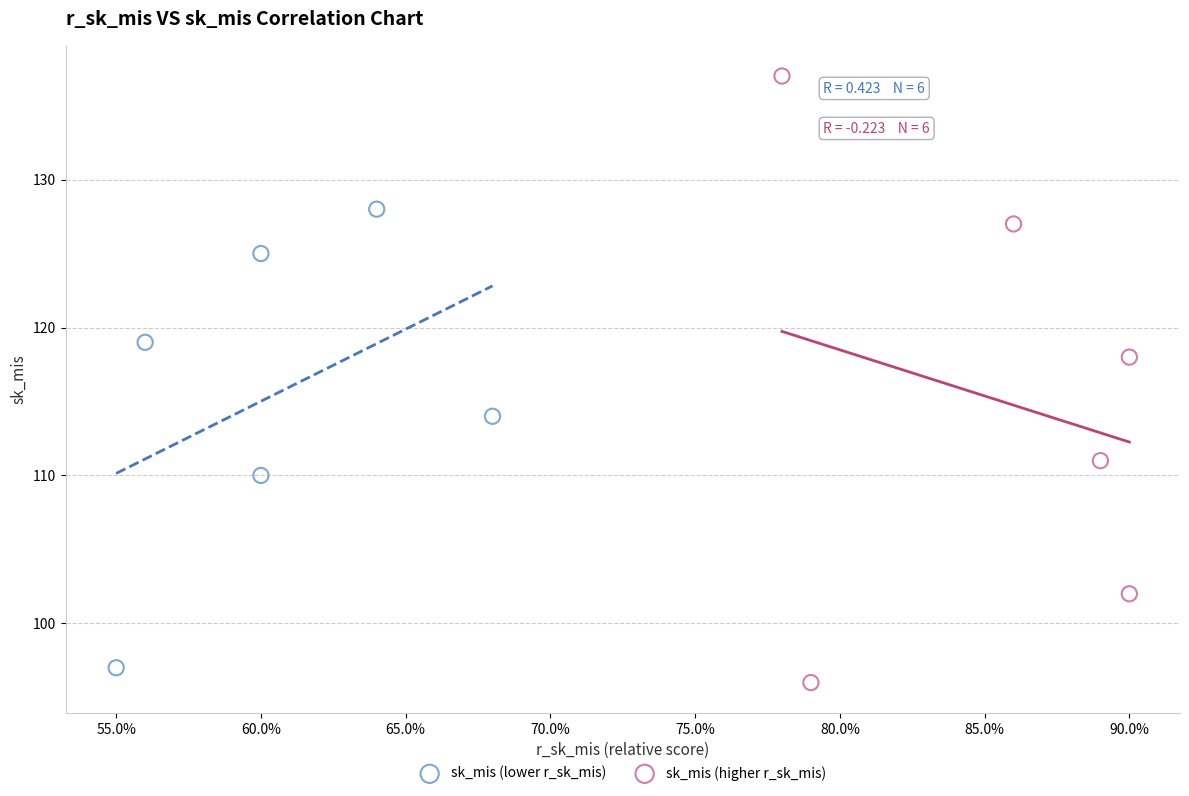

Which series has the largest Y range (max minus min)?

sk_mis (higher r_sk_mis)